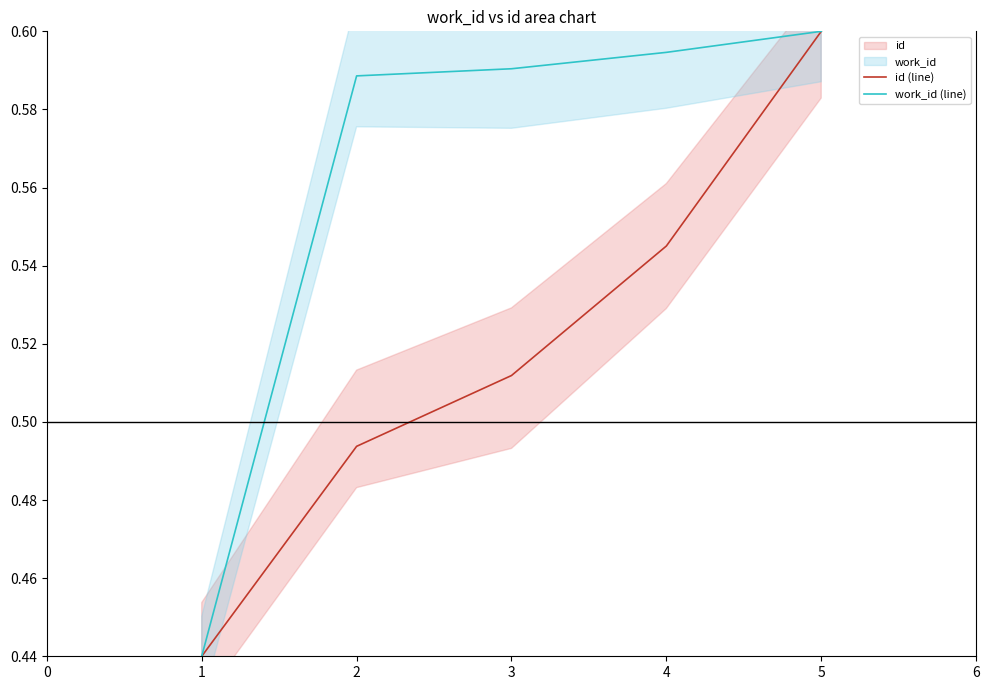

At which label does work_id (line) reach its peak?

5